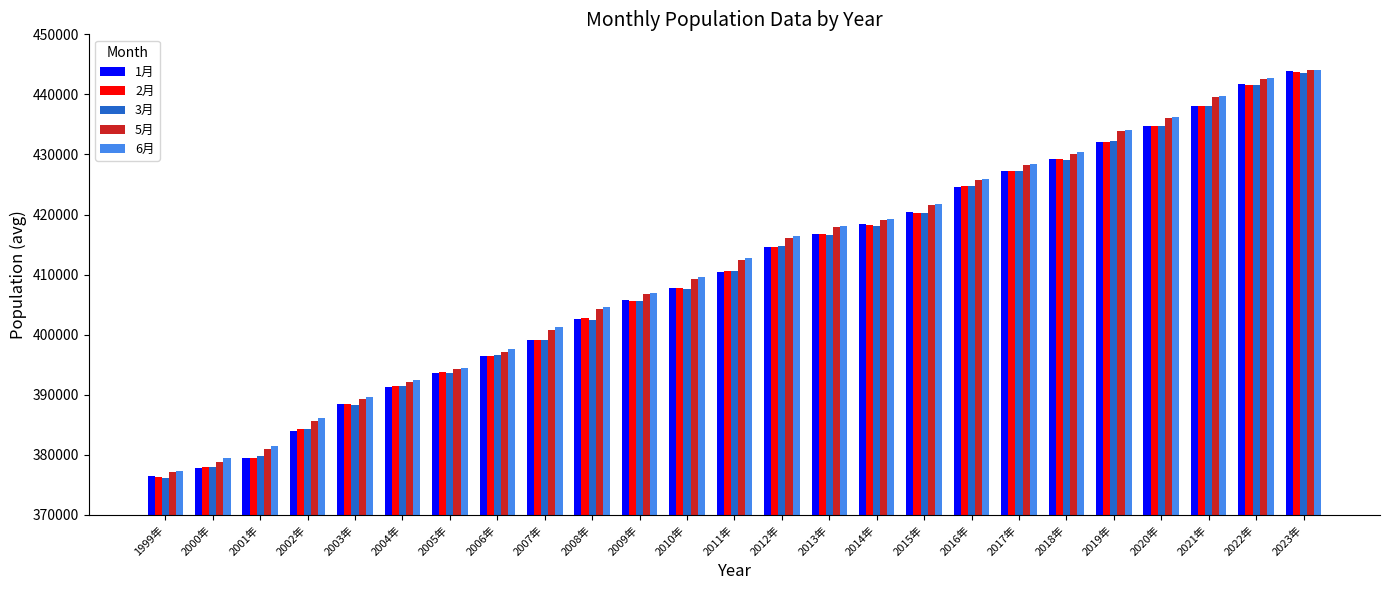

How many groups of bars are there?

25